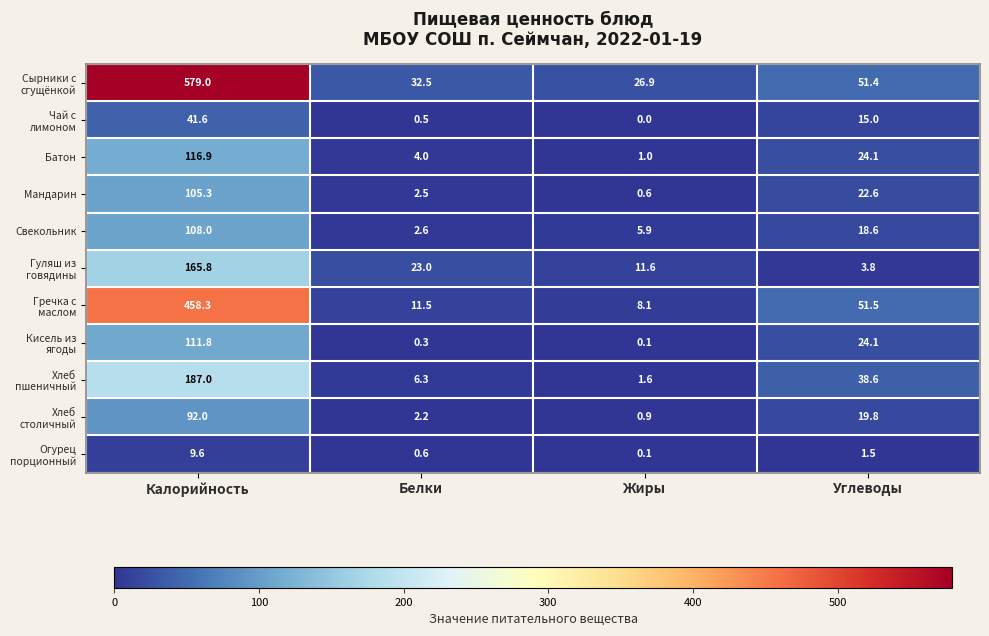

What is the difference between the Батон values at Углеводы and Жиры?

23.1